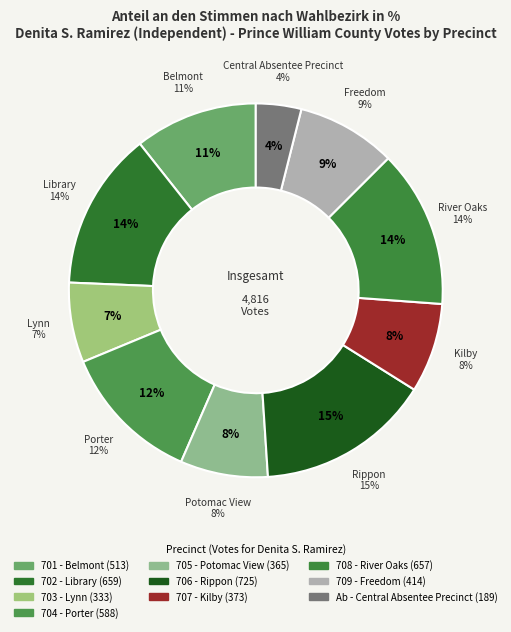

What is the total percentage of 708 - River Oaks and 701 - Belmont?

24.3%